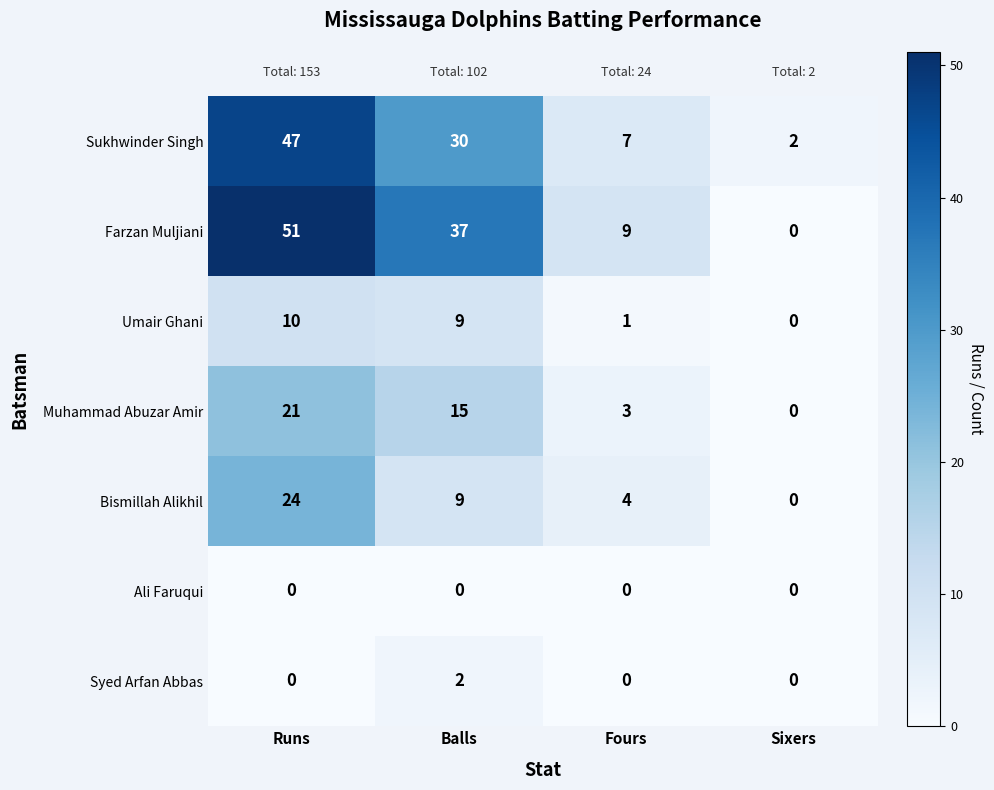

True or false: Syed Arfan Abbas has a value of -1 at Runs.

False